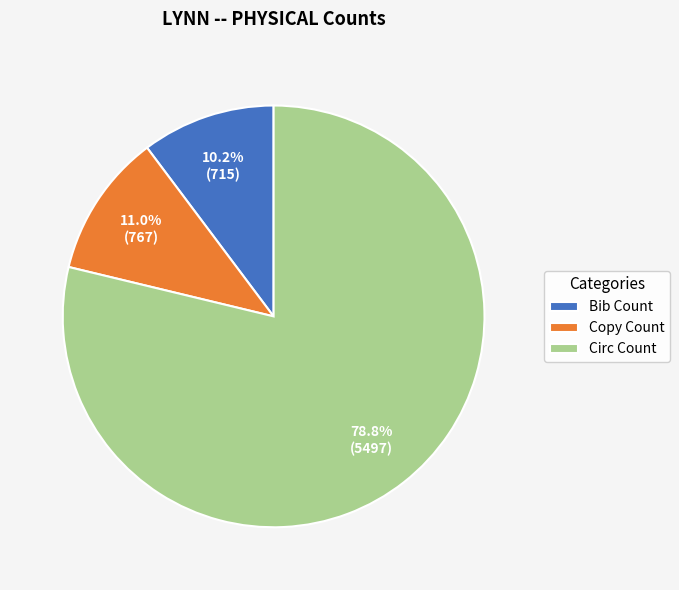

Does Circ Count represent more than half of the total?

Yes